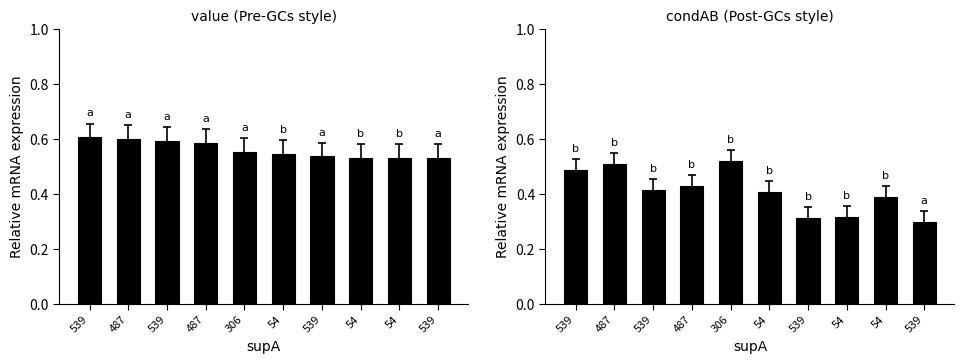

What is the value of the condAB bar at the 5th from the left?

0.5